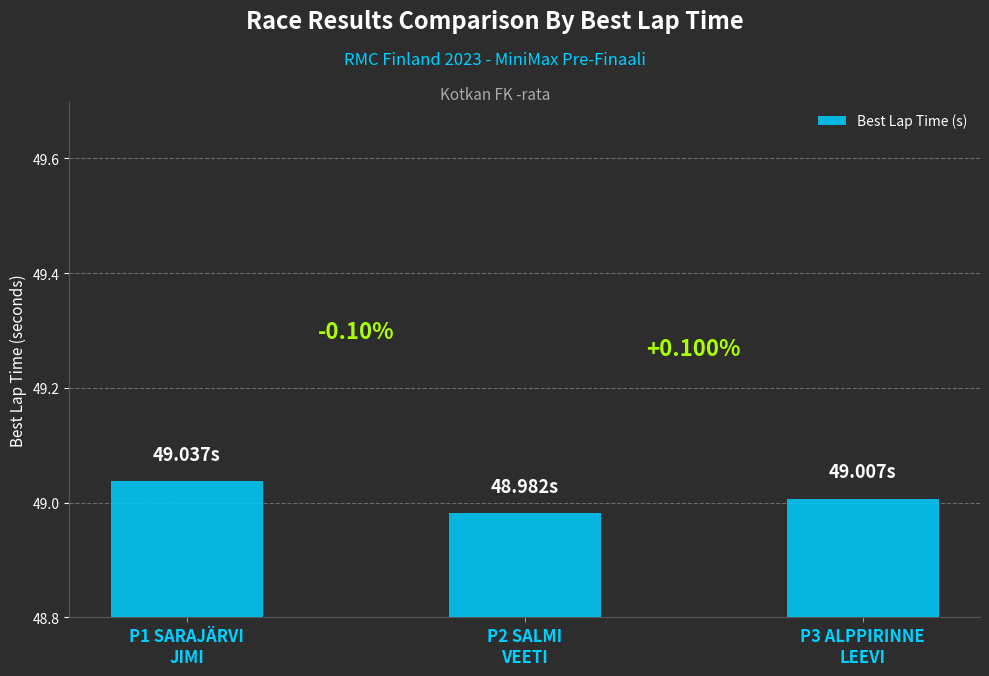

Which category has the lowest value across all series?

P2 SALMI
VEETI